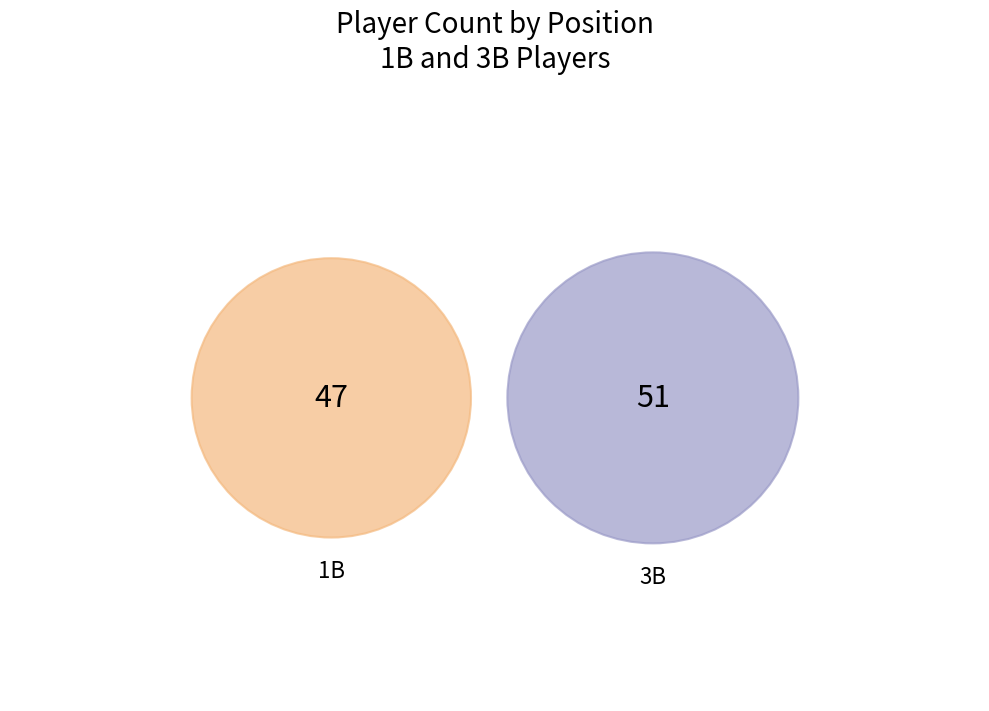

What is the change in value from 1B to 3B?

+4